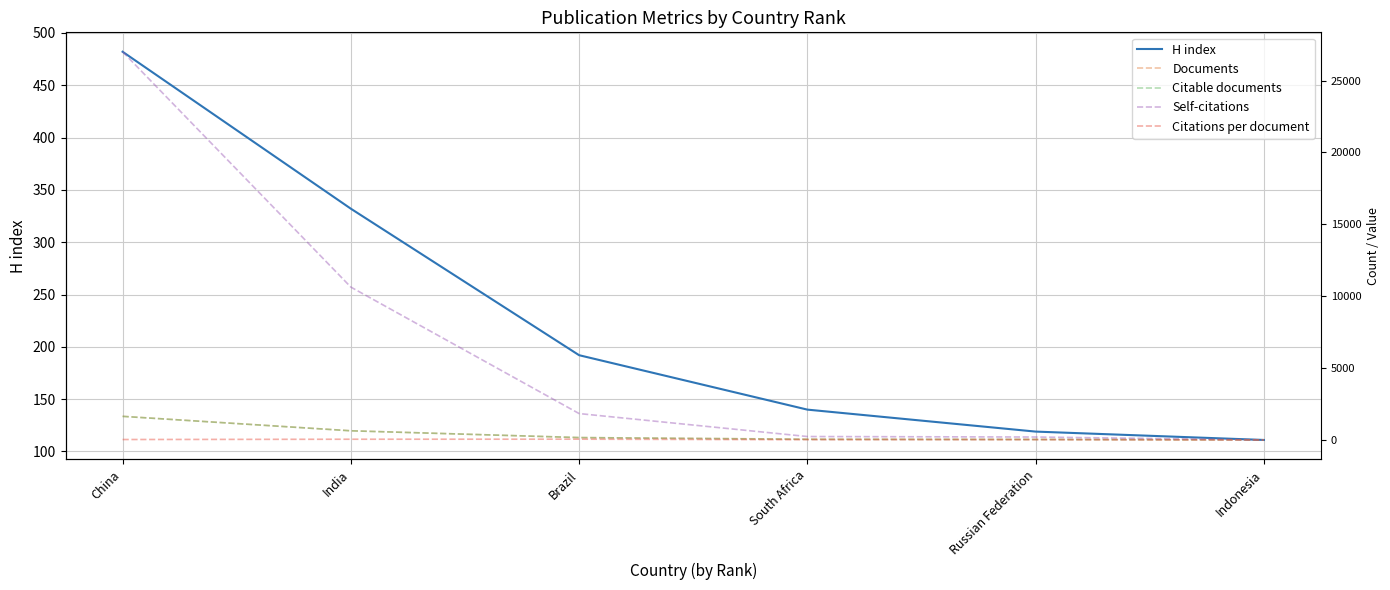

True or false: Self-citations and Citations per document cross at least once.

False